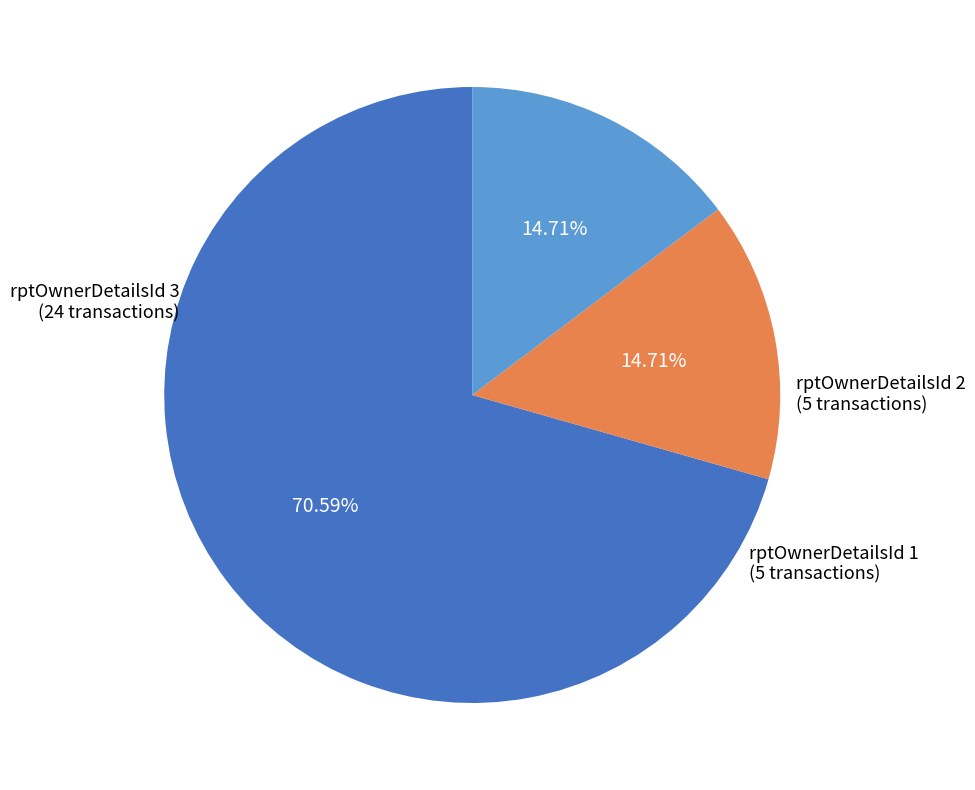

Does rptOwnerDetailsId 3 represent more than half of the total?

Yes